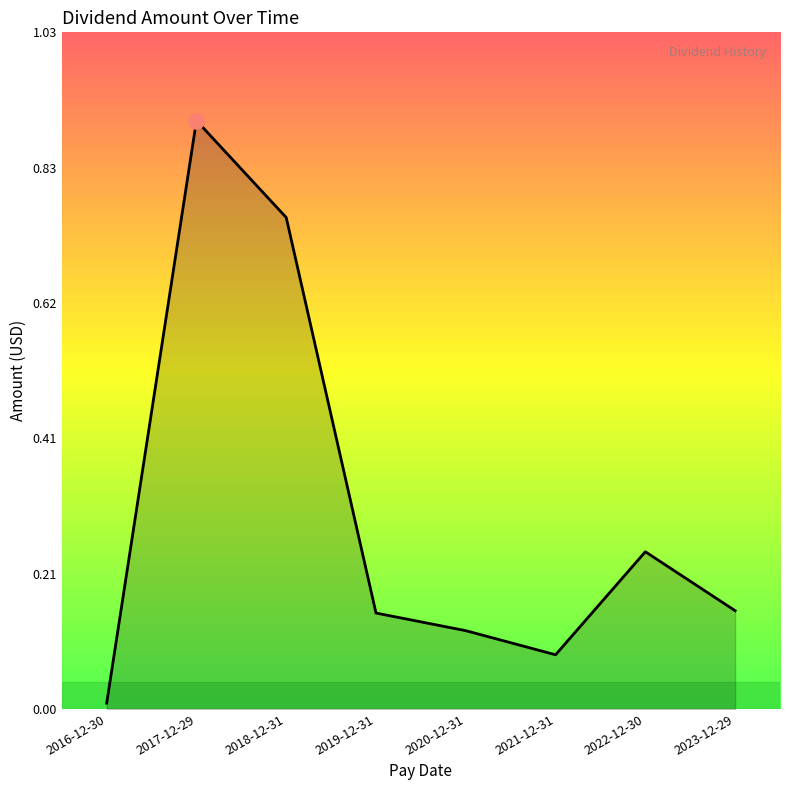

What is the change in value from 2017-12-29 to 2020-12-31?

-0.8